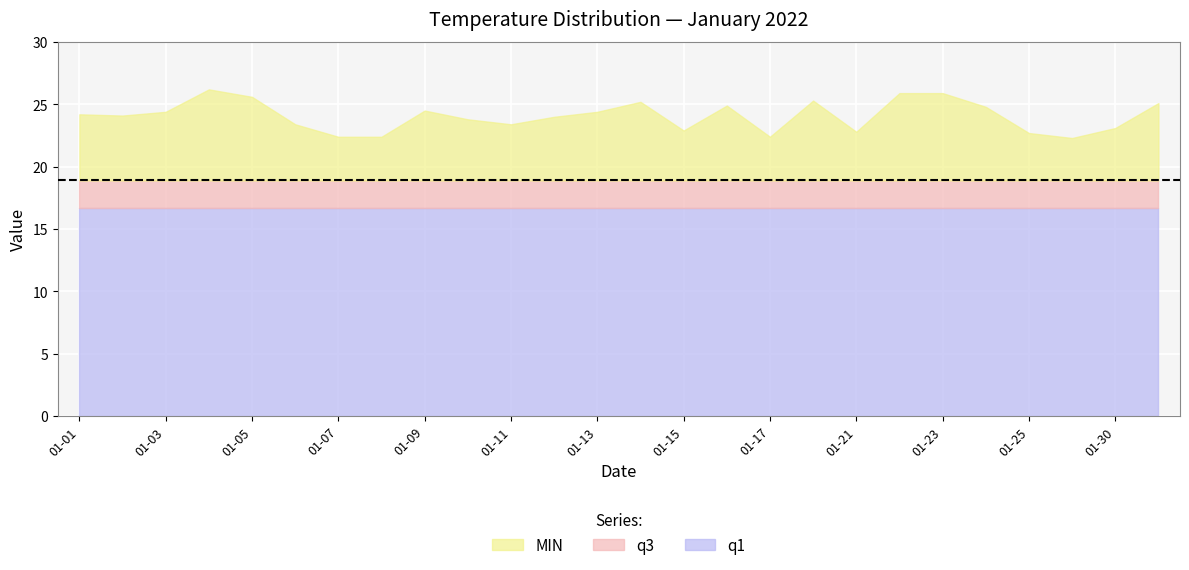

How many data points does each series have?

26